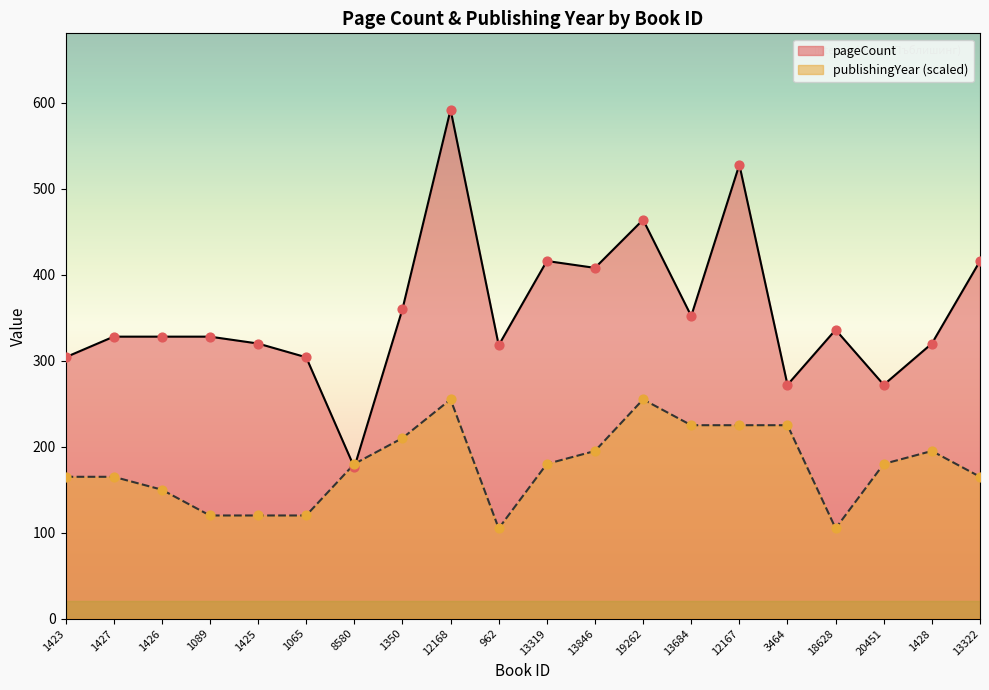

Which series has the widest spread of Y values?

pageCount